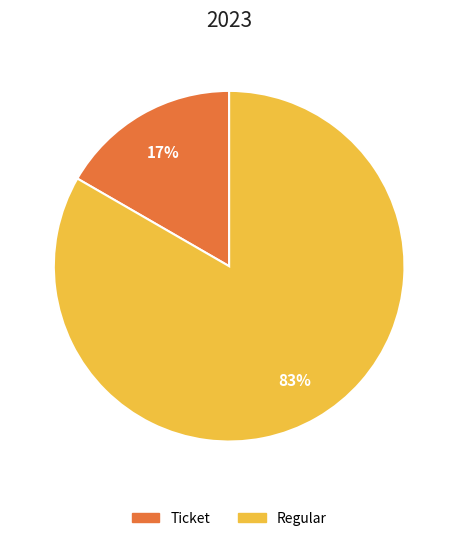

Count the number of slices in the pie.

2